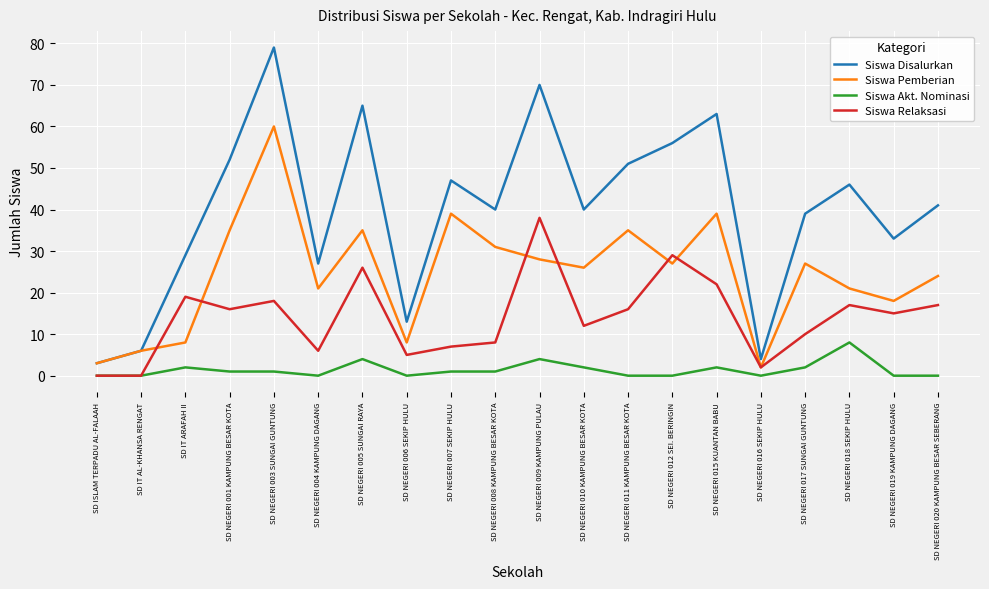

Is the value of Siswa Relaksasi at SD NEGERI 017 SUNGAI GUNTUNG greater than the value of Siswa Disalurkan at SD NEGERI 010 KAMPUNG BESAR KOTA?

No